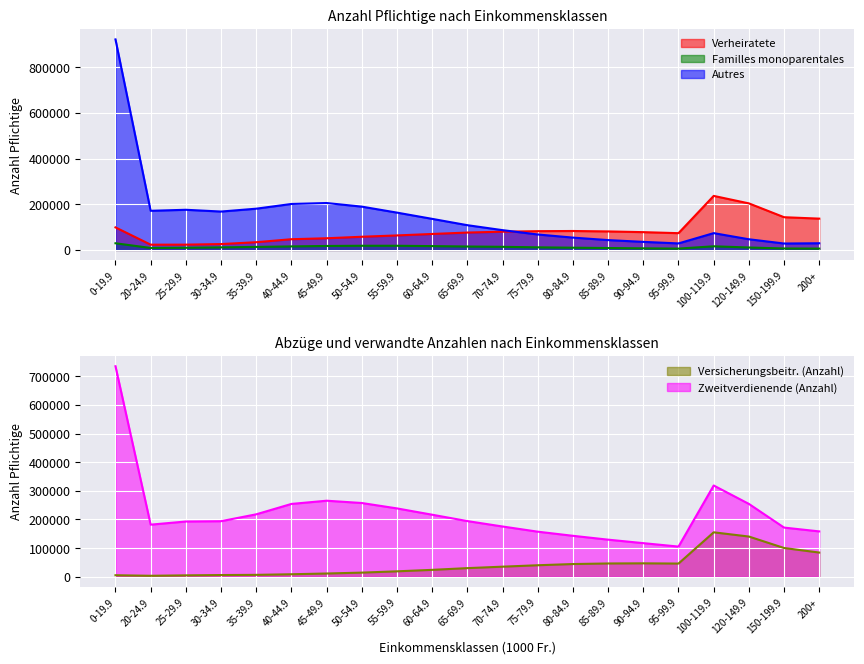

What is the label of the 12th point from the right?

60-64.9